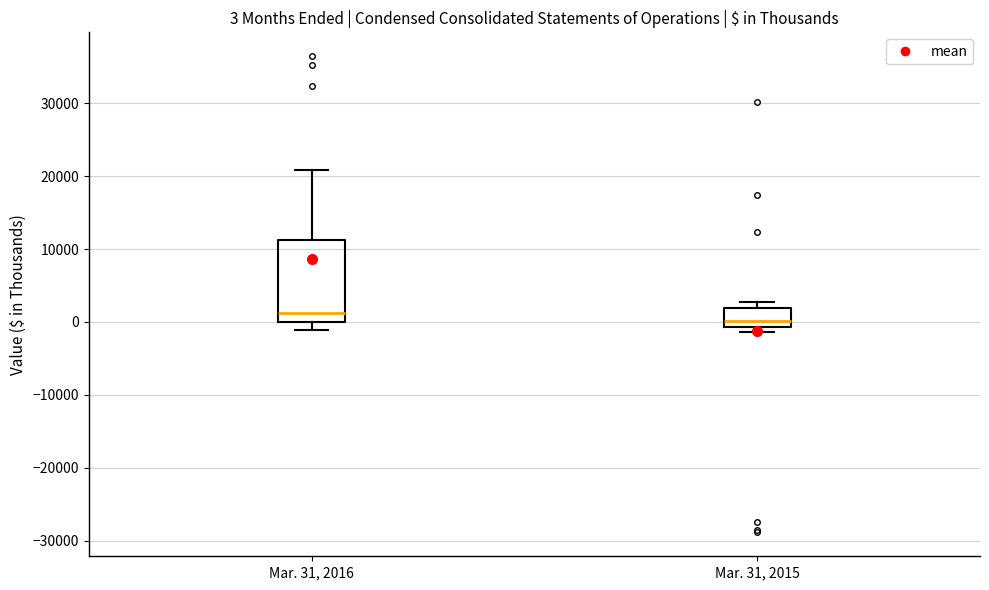

Which box is the tallest, from its lower edge to its upper edge?

Mar. 31, 2016